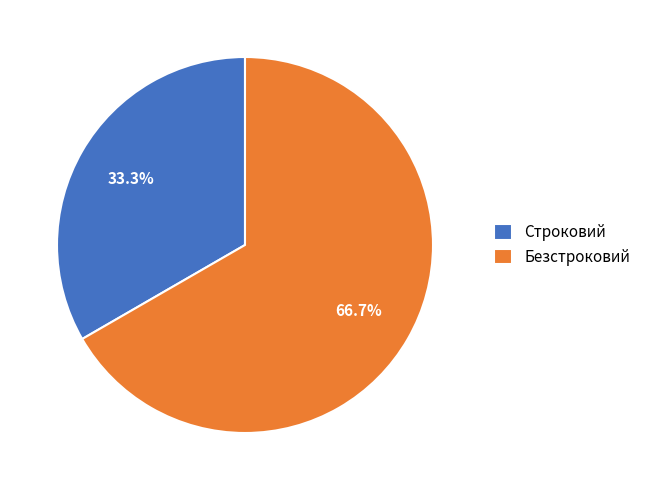

What is the smallest slice in the pie chart?

Строковий